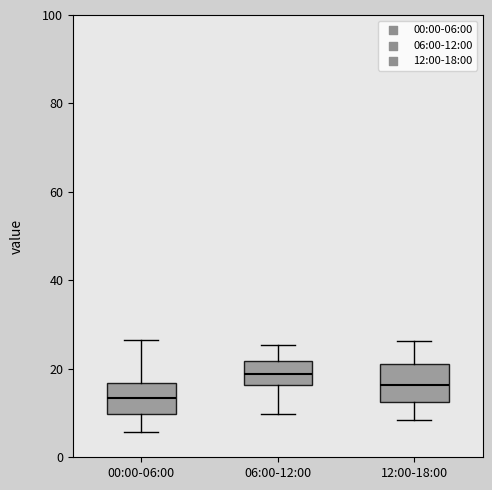

Where does the median line of the box for 06:00-12:00 sit on the y-axis? The values are not printed on the chart, so give them approximately, as read against the axis.

18